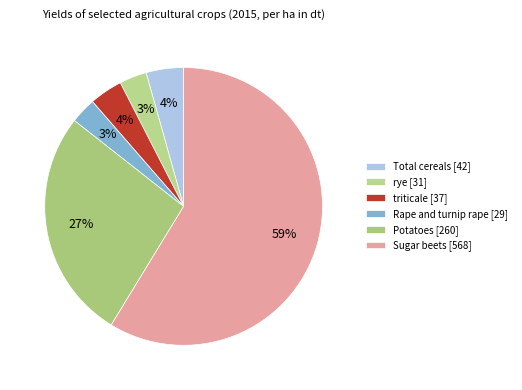

What is the smallest slice in the pie chart?

Rape and turnip rape